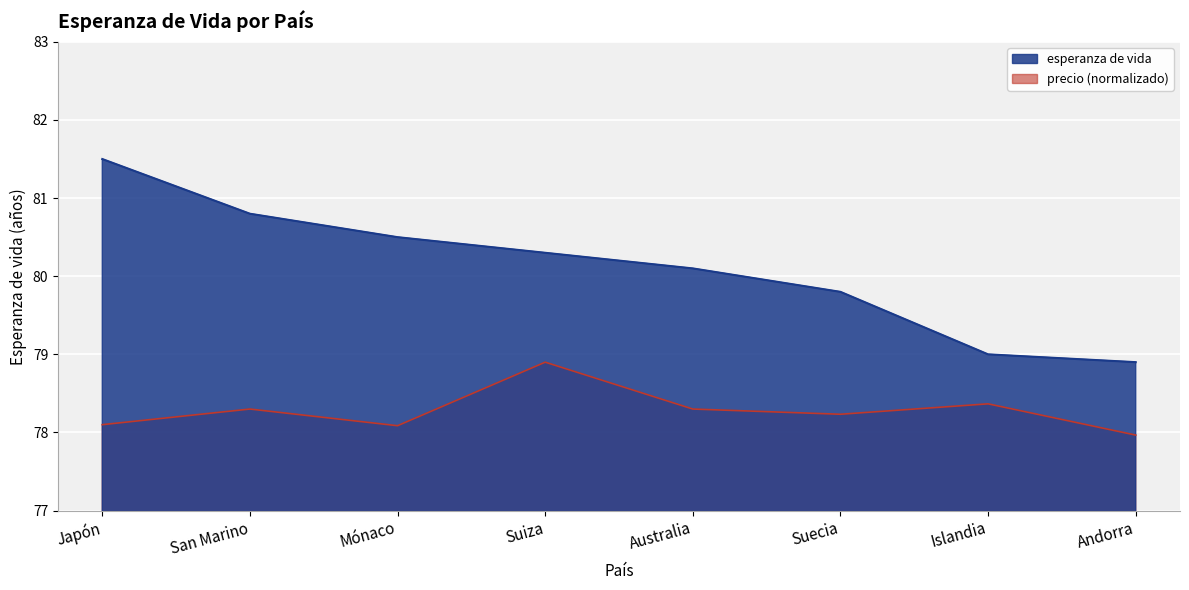

What is the label of the 3rd point from the left?

Mónaco